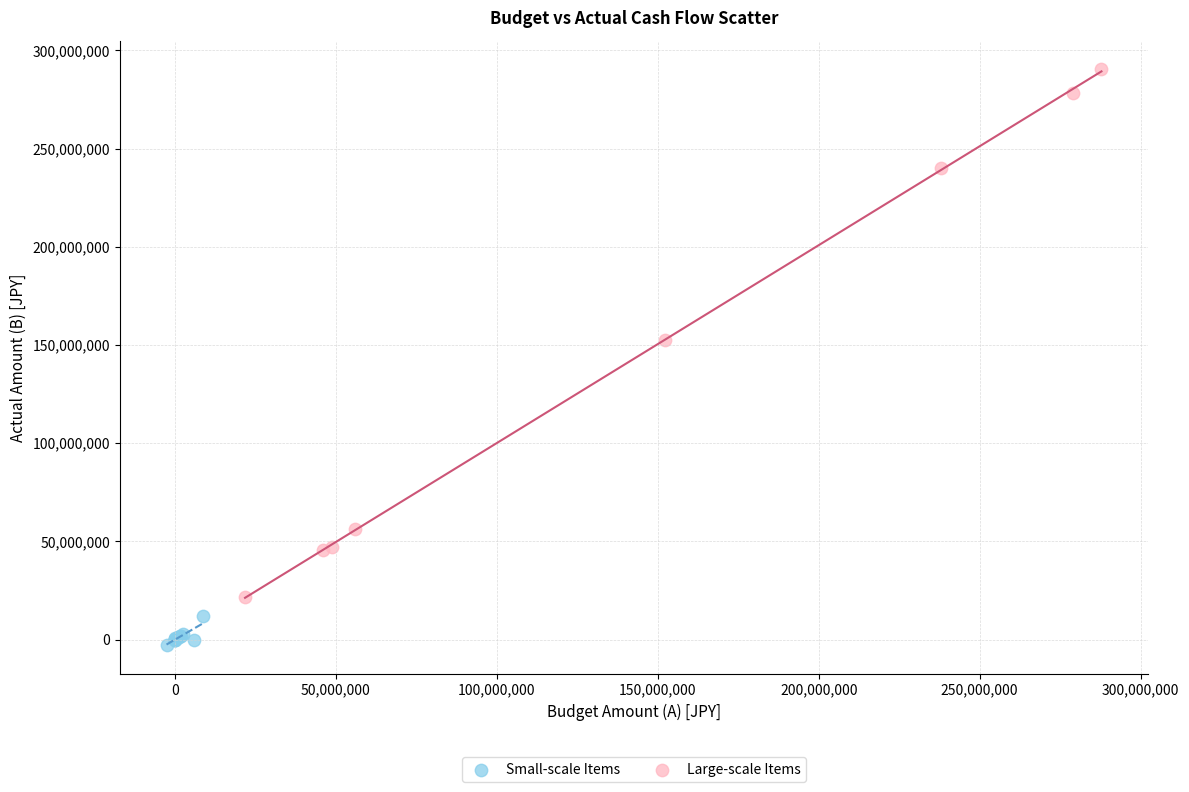

Which series contains the highest Y value?

Large-scale Items